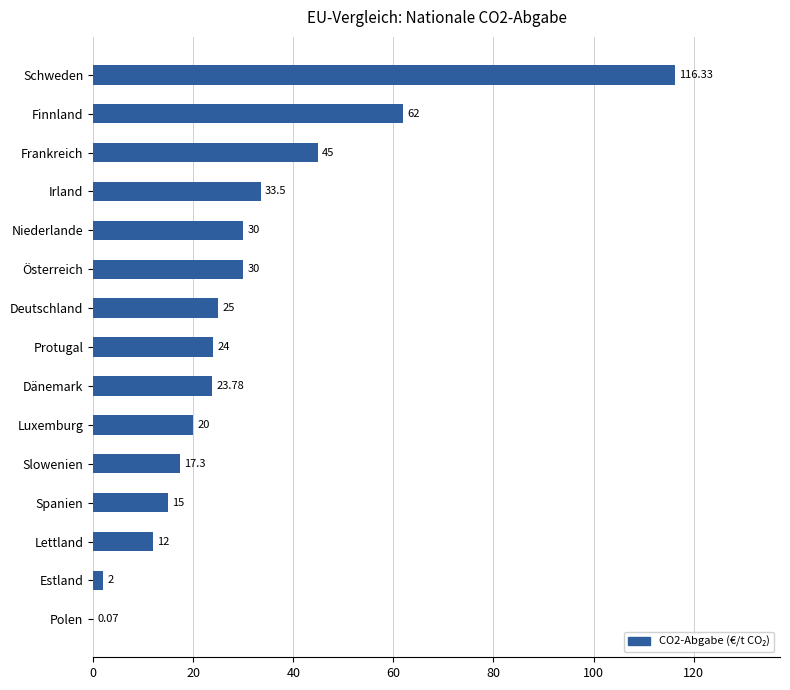

What is the sum of the values at Finnland and Luxemburg?

82.0